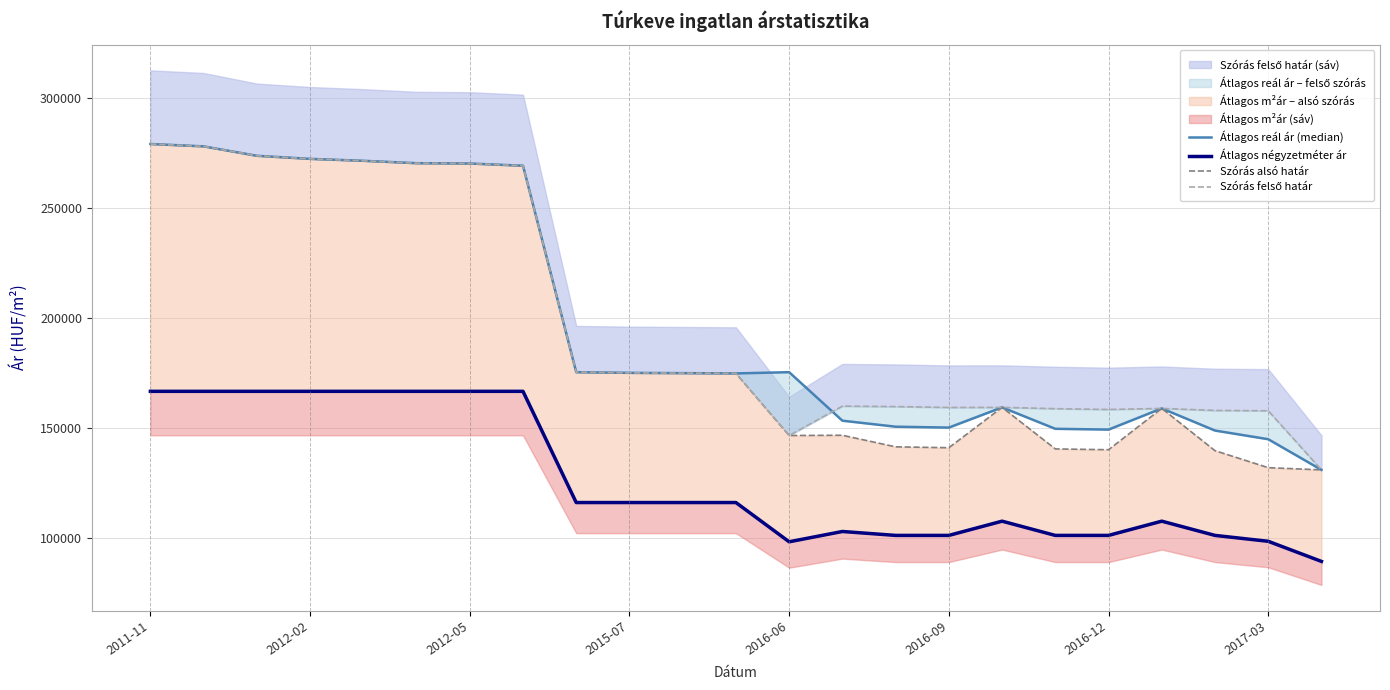

What value does the Átlagos négyzetméter ár series have at 2016-12, to the nearest 100?

101100